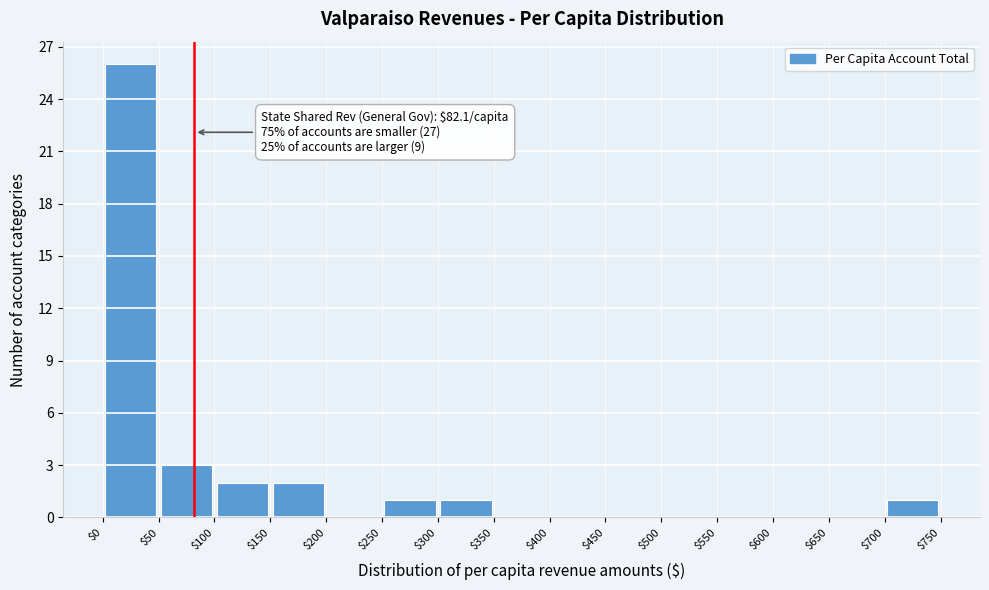

Over which range of the x-axis is the bar tallest?

$0 to $50